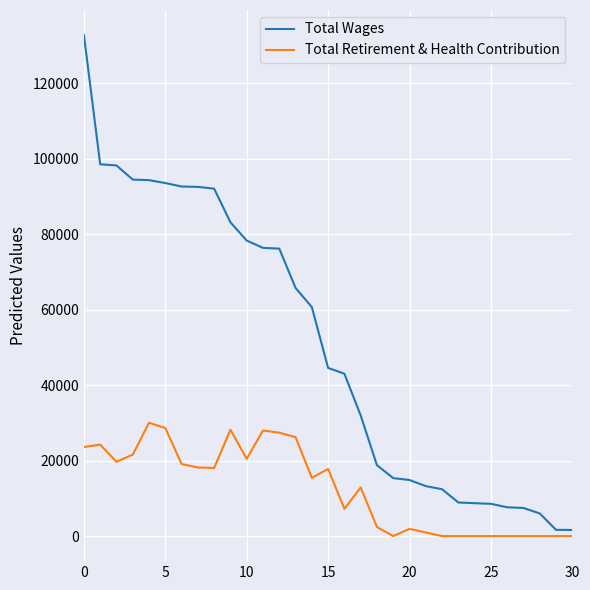

What is the greatest value displayed?

132834